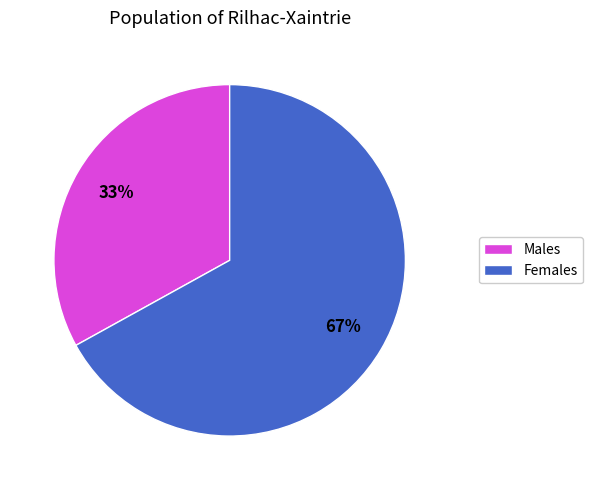

To the nearest percent, what is the average slice percentage?

50%